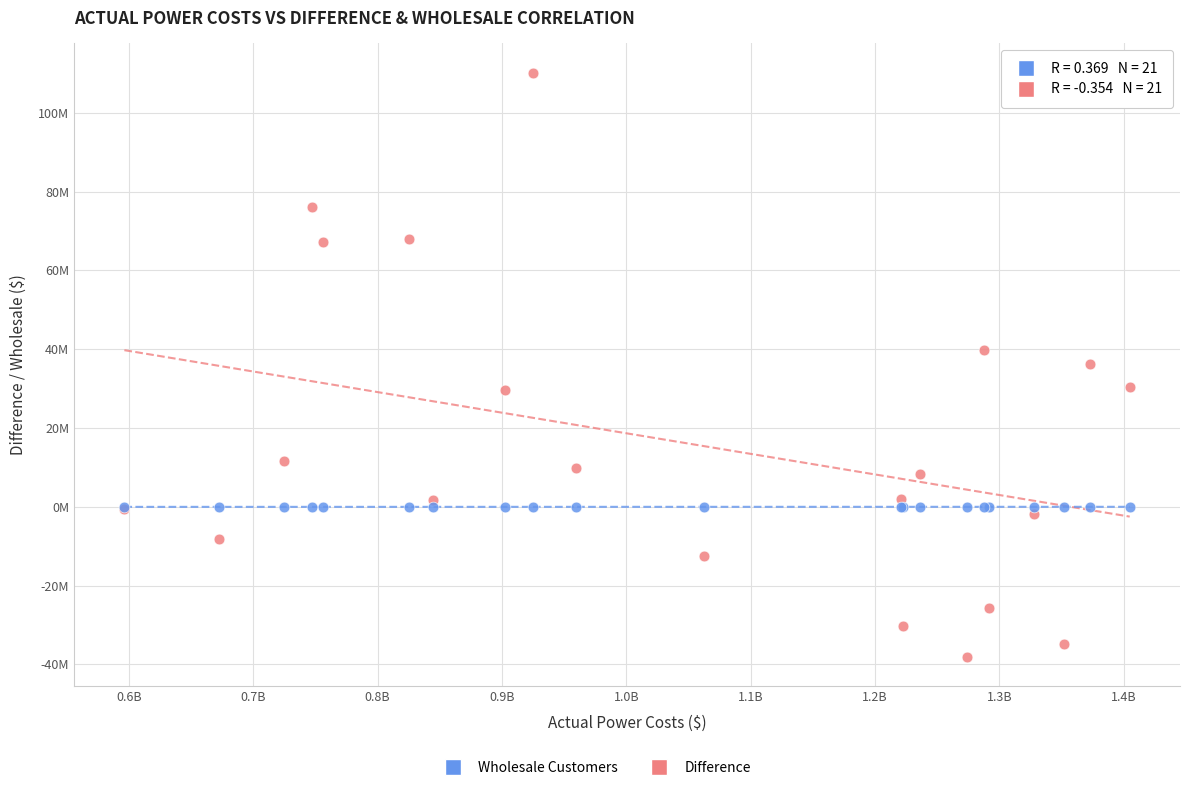

Which series reaches the maximum Y coordinate?

Difference